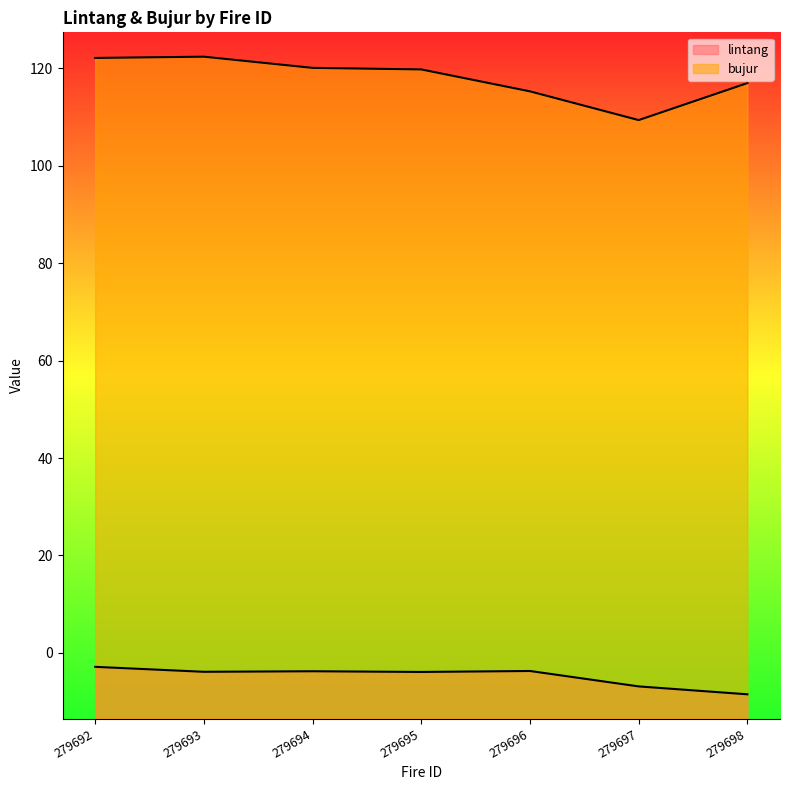

At which label does bujur reach its peak?

279693